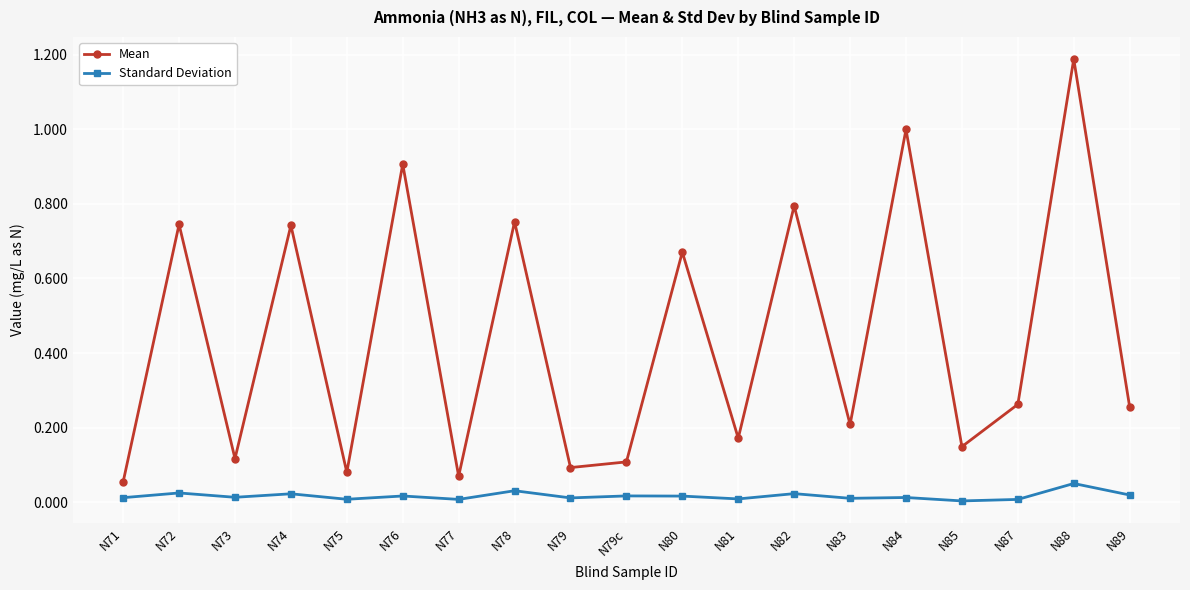

Which series has the largest range (max minus min)?

Mean